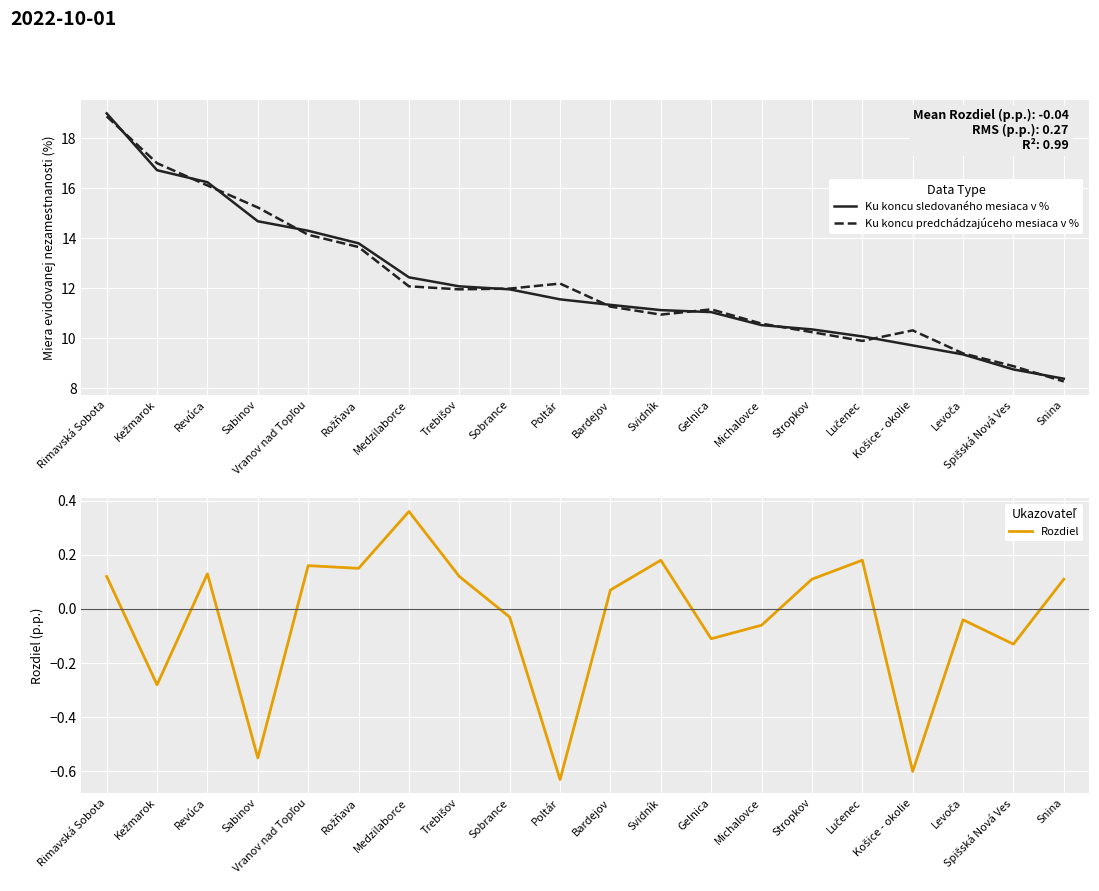

How many values in Rozdiel are above zero?

11